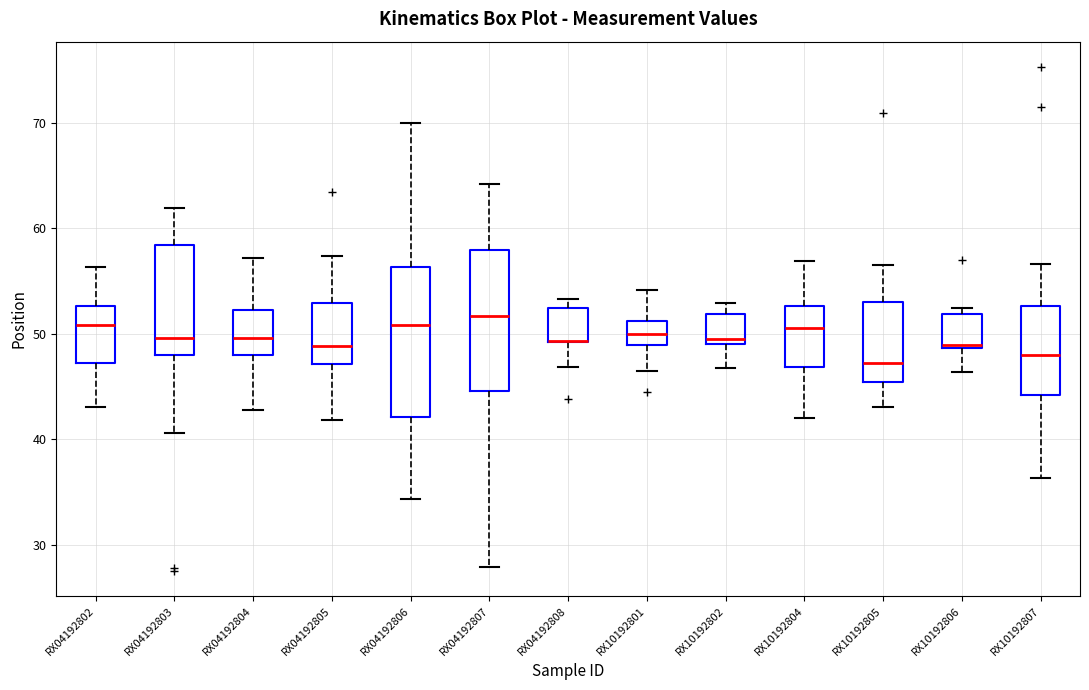

Where does the upper whisker of the box for RX04192805 end on the y-axis? The values are not printed on the chart, so give them approximately, as read against the axis.

57